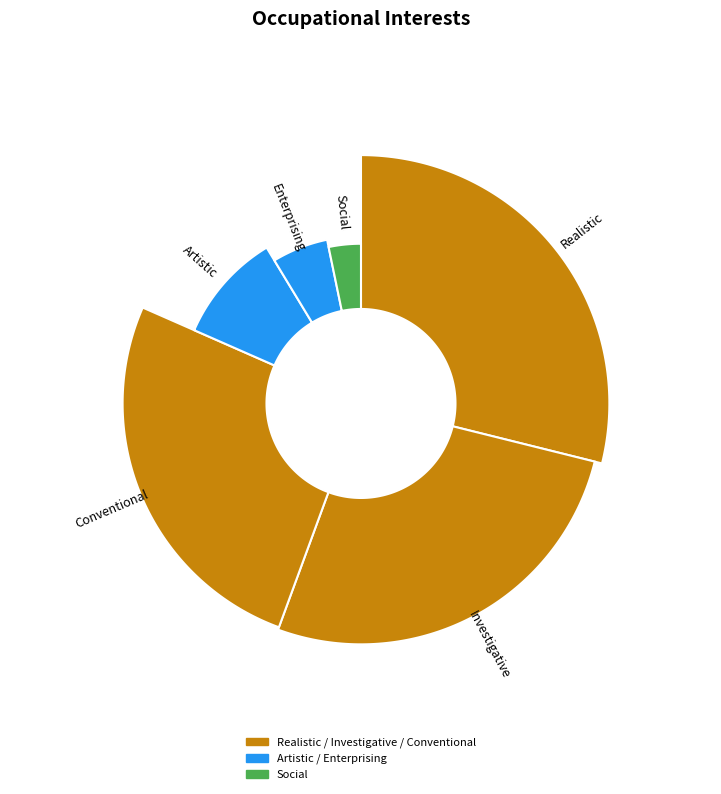

The Social slice represents 3% of the pie. True or false?

True